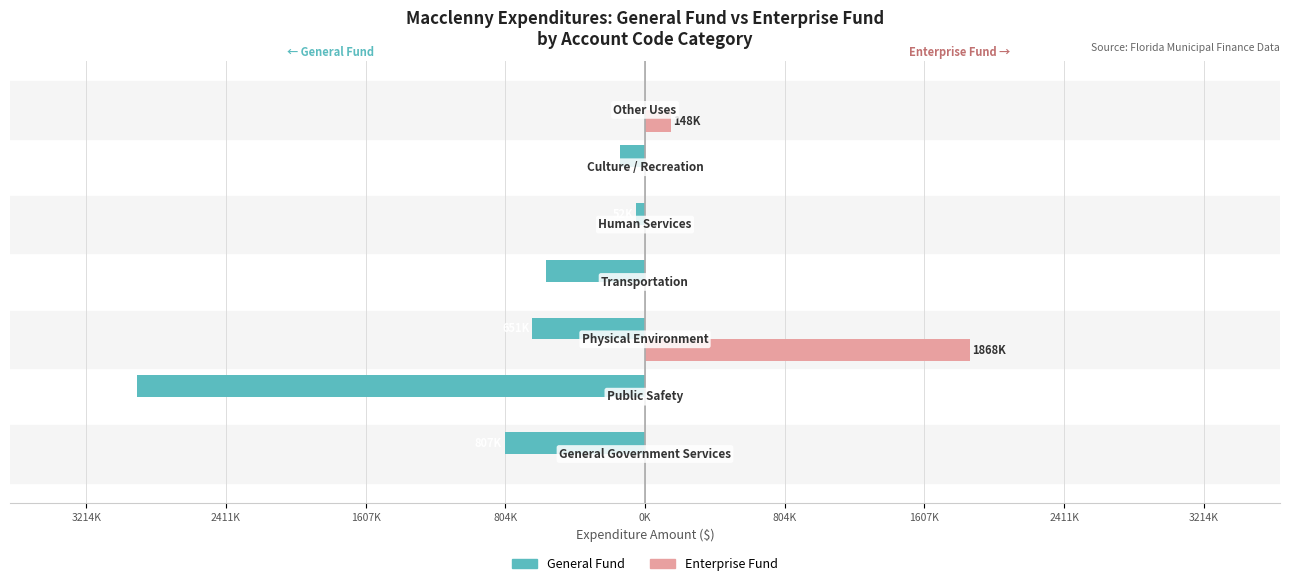

What is the average value of the Enterprise Fund series?

287972